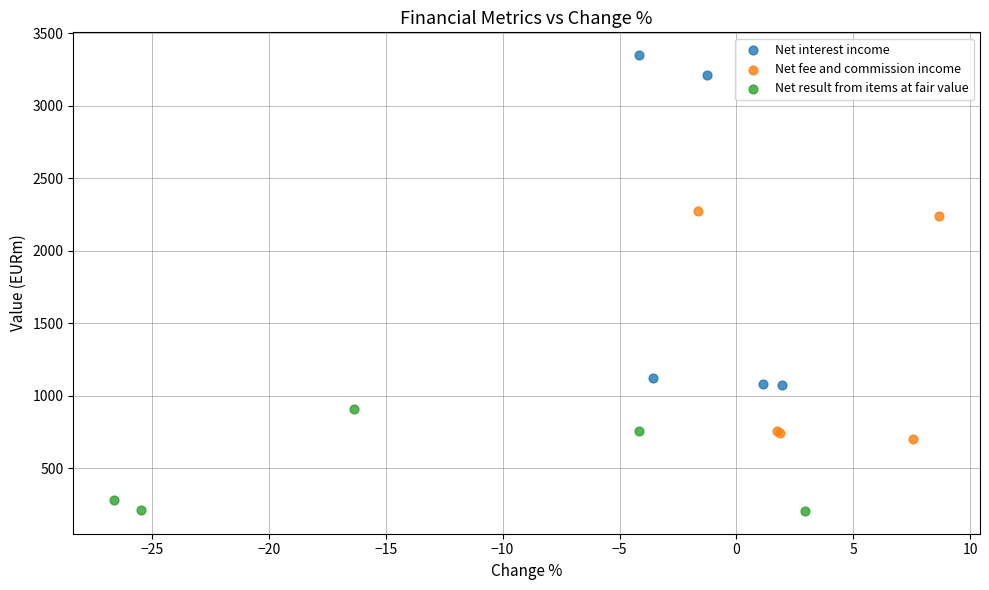

Which series reaches the minimum Y coordinate?

Net result from items at fair value